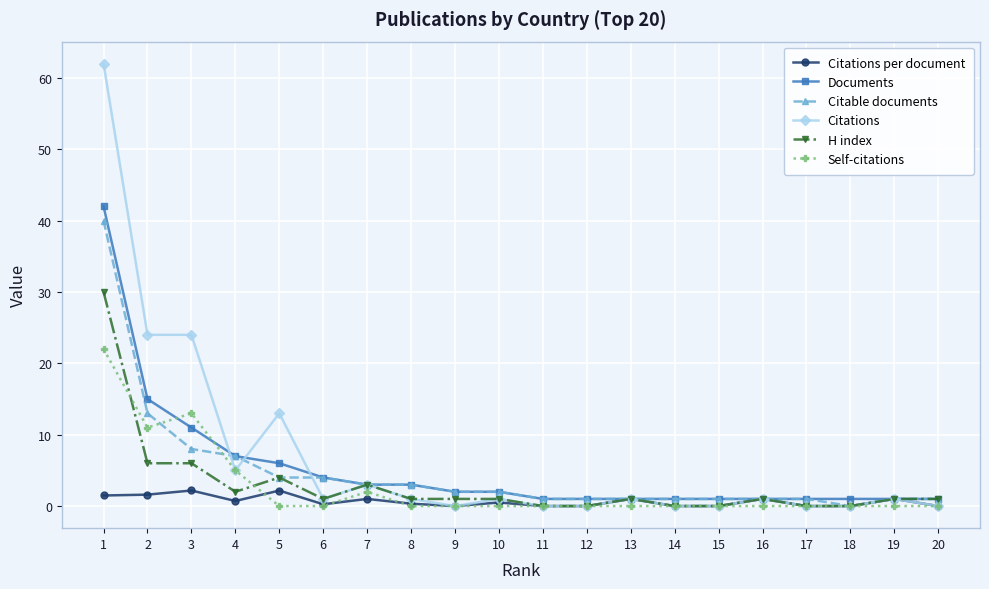

True or false: H index has more than 1 interior local peaks.

True